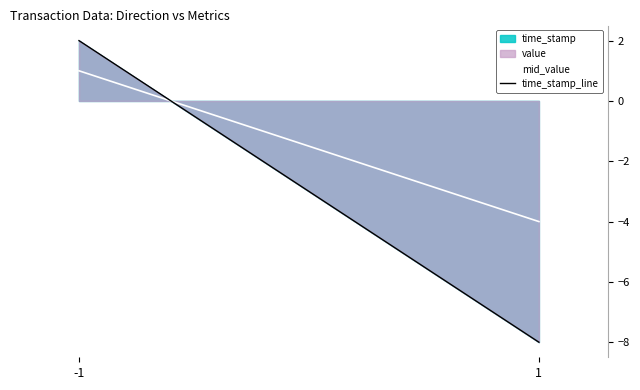

True or false: mid_value has a value of -4 at 1.

True